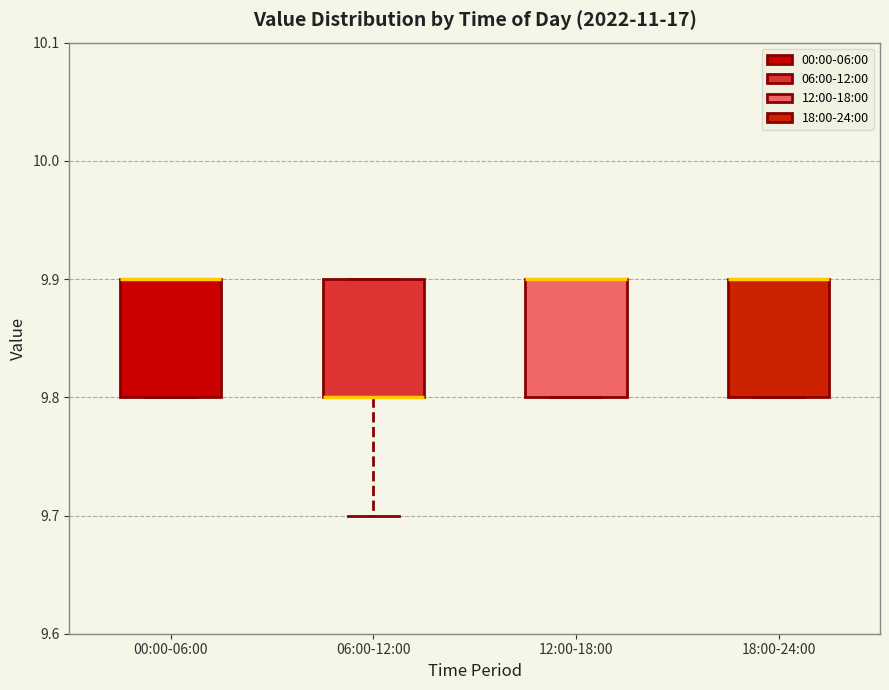

Reading left to right, read every box against the y-axis: the position of its median line, the range the box covers, and the ends of its whiskers. The values are not printed on the chart, so give them approximately, as read against the axis.

00:00-06:00: median 9.9 (drawn on the box's upper edge), box 9.8 to 9.9, whiskers 9.8 to 9.9
06:00-12:00: median 9.8 (drawn on the box's lower edge), box 9.8 to 9.9, whiskers 9.7 to 9.9
12:00-18:00: median 9.9 (drawn on the box's upper edge), box 9.8 to 9.9, whiskers 9.8 to 9.9
18:00-24:00: median 9.9 (drawn on the box's upper edge), box 9.8 to 9.9, whiskers 9.8 to 9.9